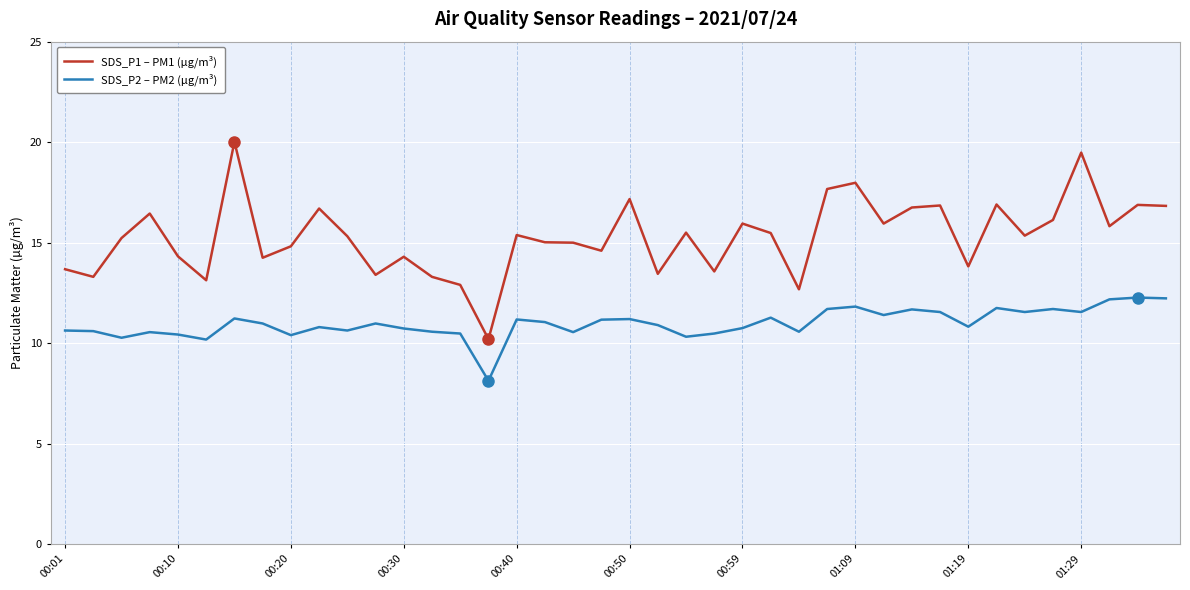

Which series has the widest spread of values?

SDS_P1 – PM1 (µg/m³)